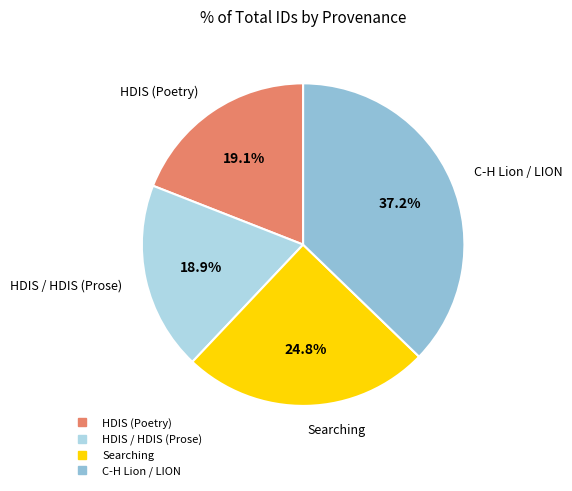

Is there a majority slice in this chart?

No